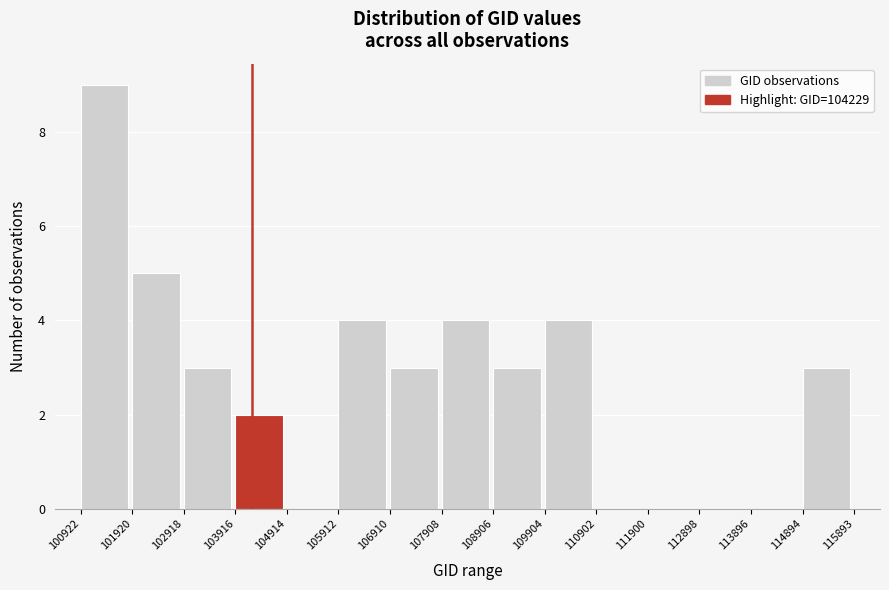

Over which range of the x-axis is the bar tallest?

100922 to 101920